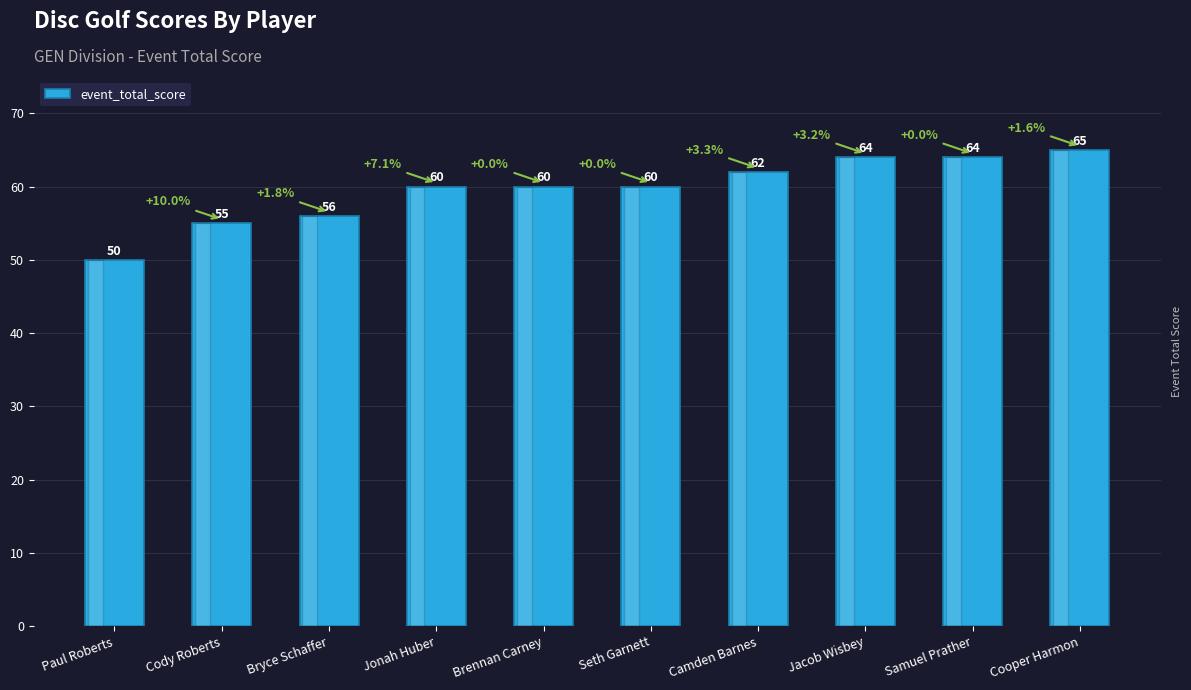

What is the label of the 6th bar from the left?

Seth Garnett